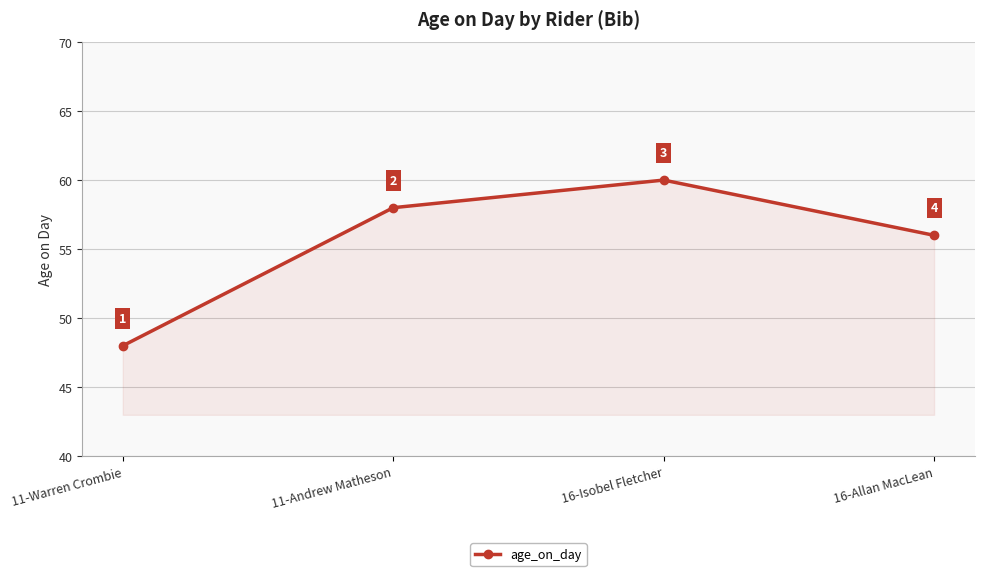

How many interior local peaks (higher than both neighbors) does the data have?

1